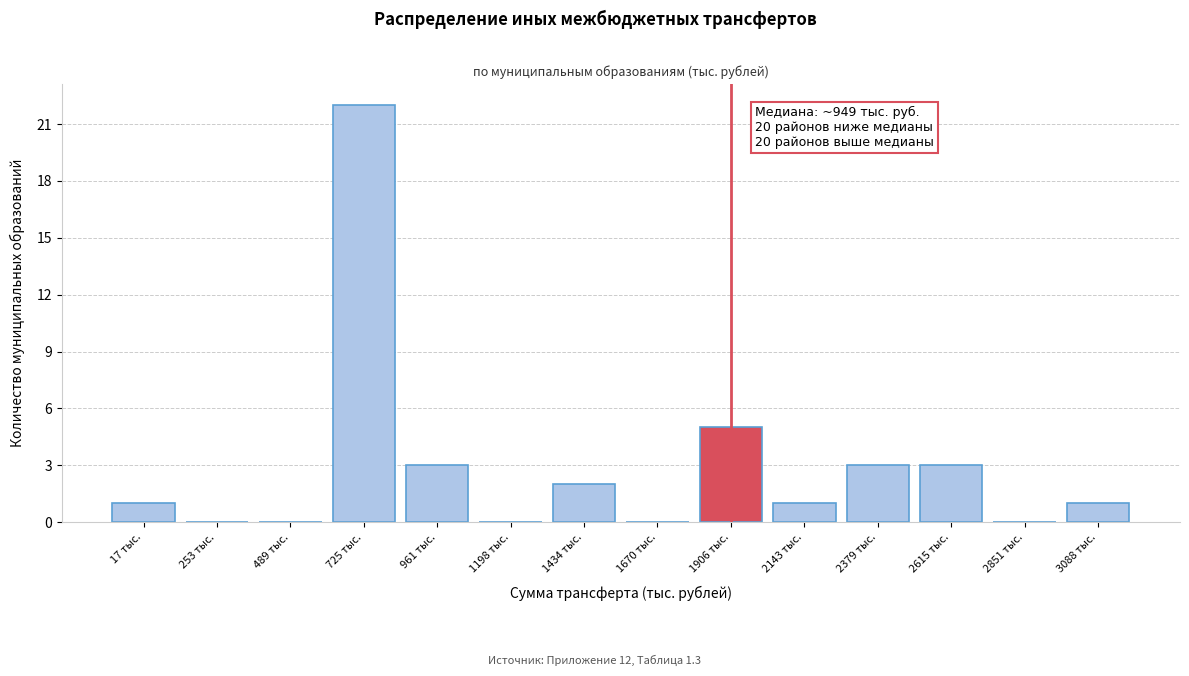

Reading right to left, what are all the values shown in this chart?

3088 тыс.=1	2851 тыс.=0	2615 тыс.=3	2379 тыс.=3	2143 тыс.=1	1906 тыс.=5	1670 тыс.=0	1434 тыс.=2	1198 тыс.=0	961 тыс.=3	725 тыс.=22	489 тыс.=0	253 тыс.=0	17 тыс.=1